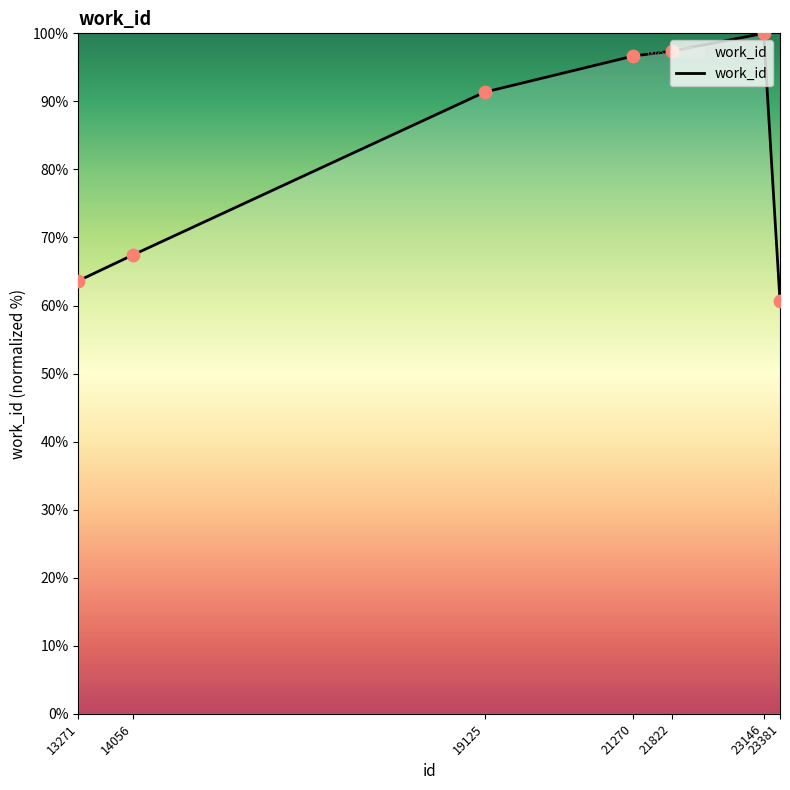

Between 13271 and 21270, which is larger?

21270